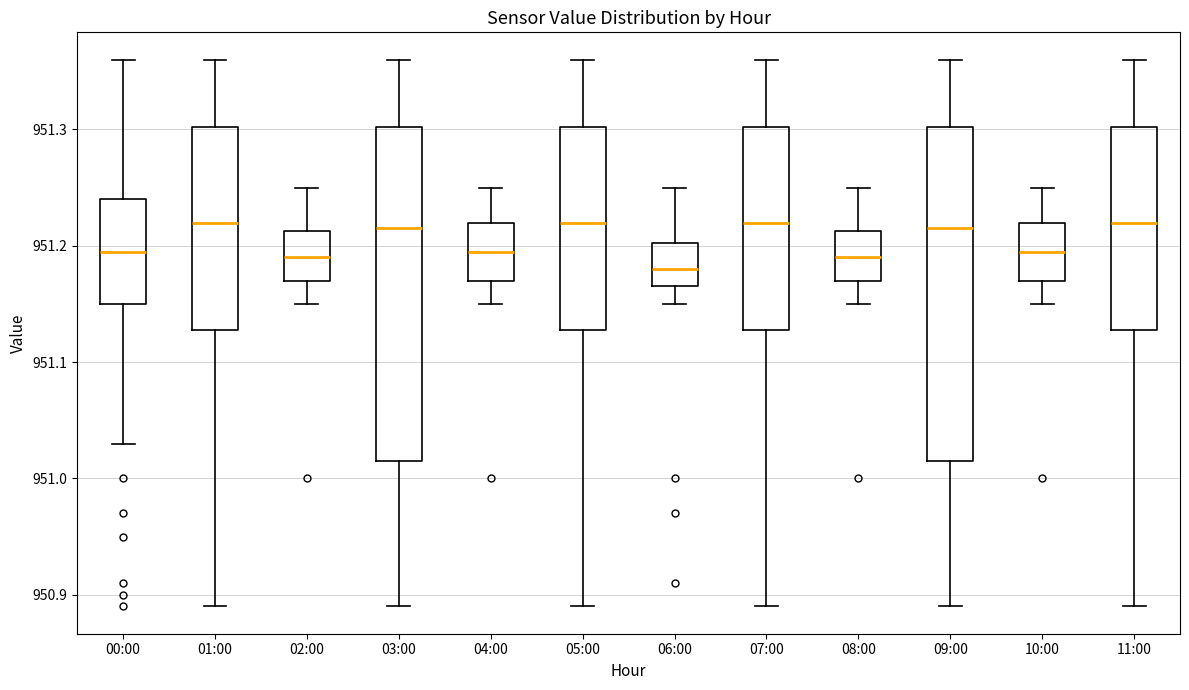

Where is the upper edge of the box for 11:00 on the y-axis? The values are not printed on the chart, so give them approximately, as read against the axis.

951.30